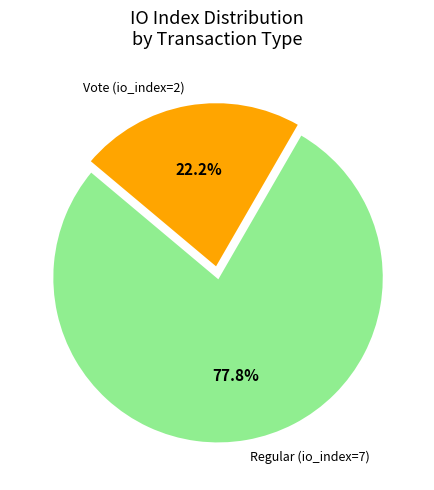

To the nearest percent, what is the combined percentage of Vote (io_index=2) and Regular (io_index=7)?

100%